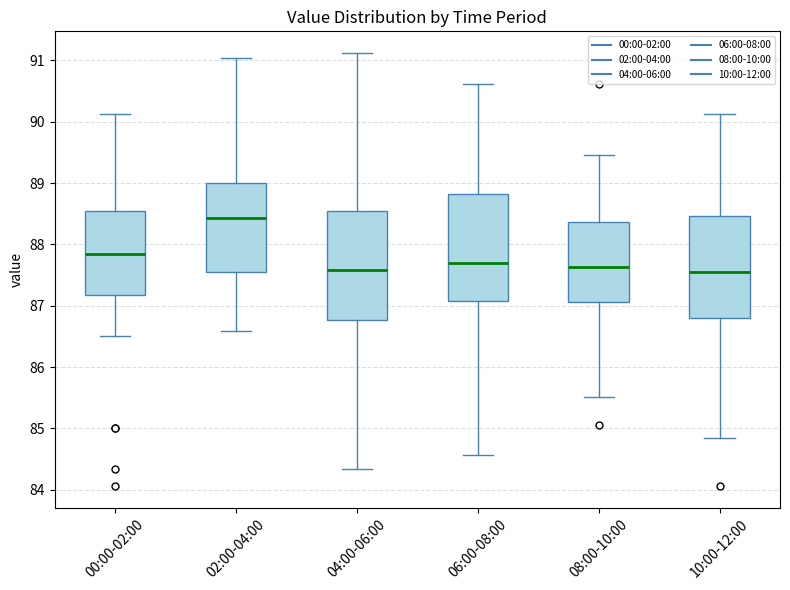

Which box has the highest median line?

02:00-04:00